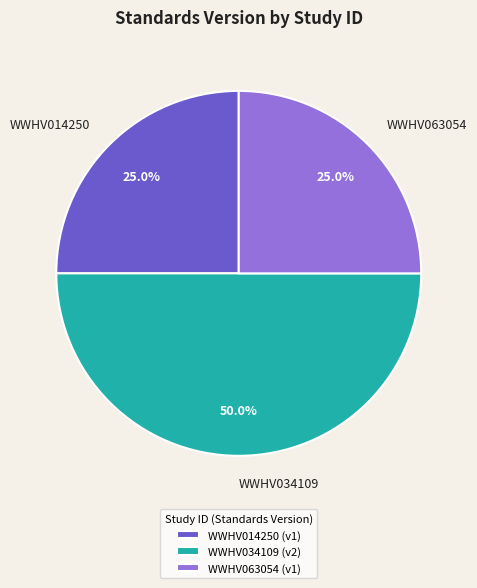

Does WWHV063054 represent more than half of the total?

No